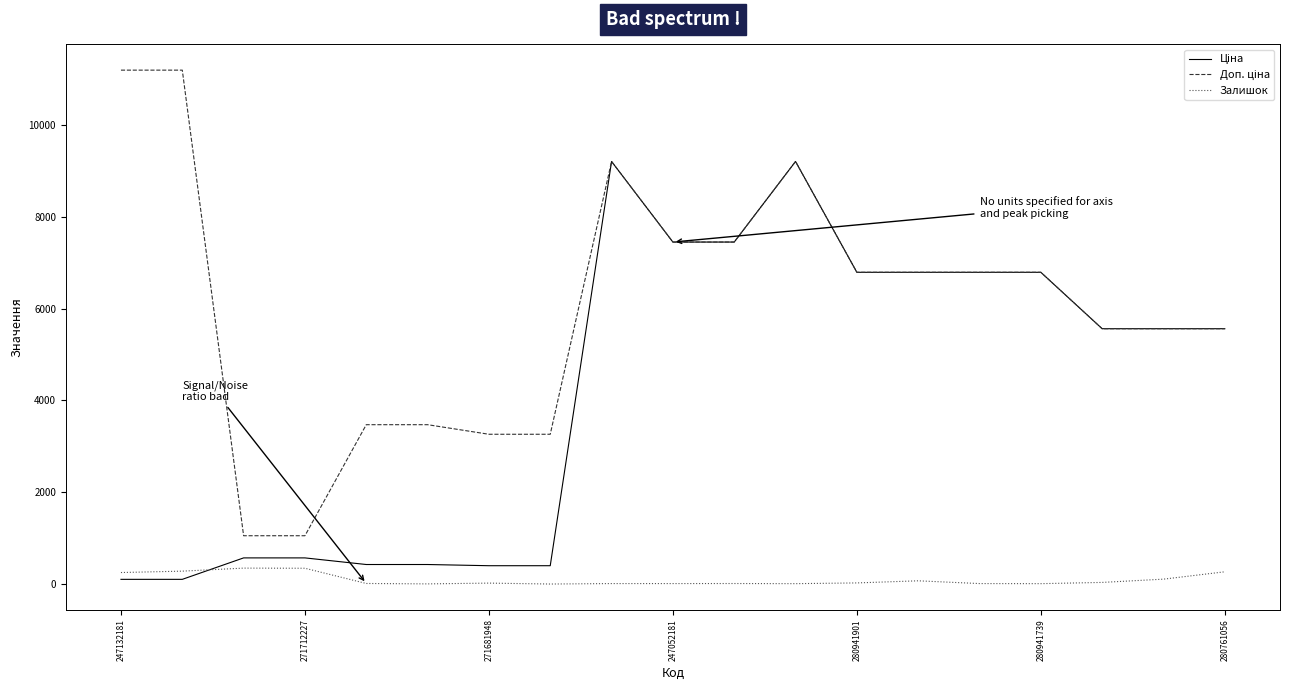

What is the greatest value displayed?

11182.0